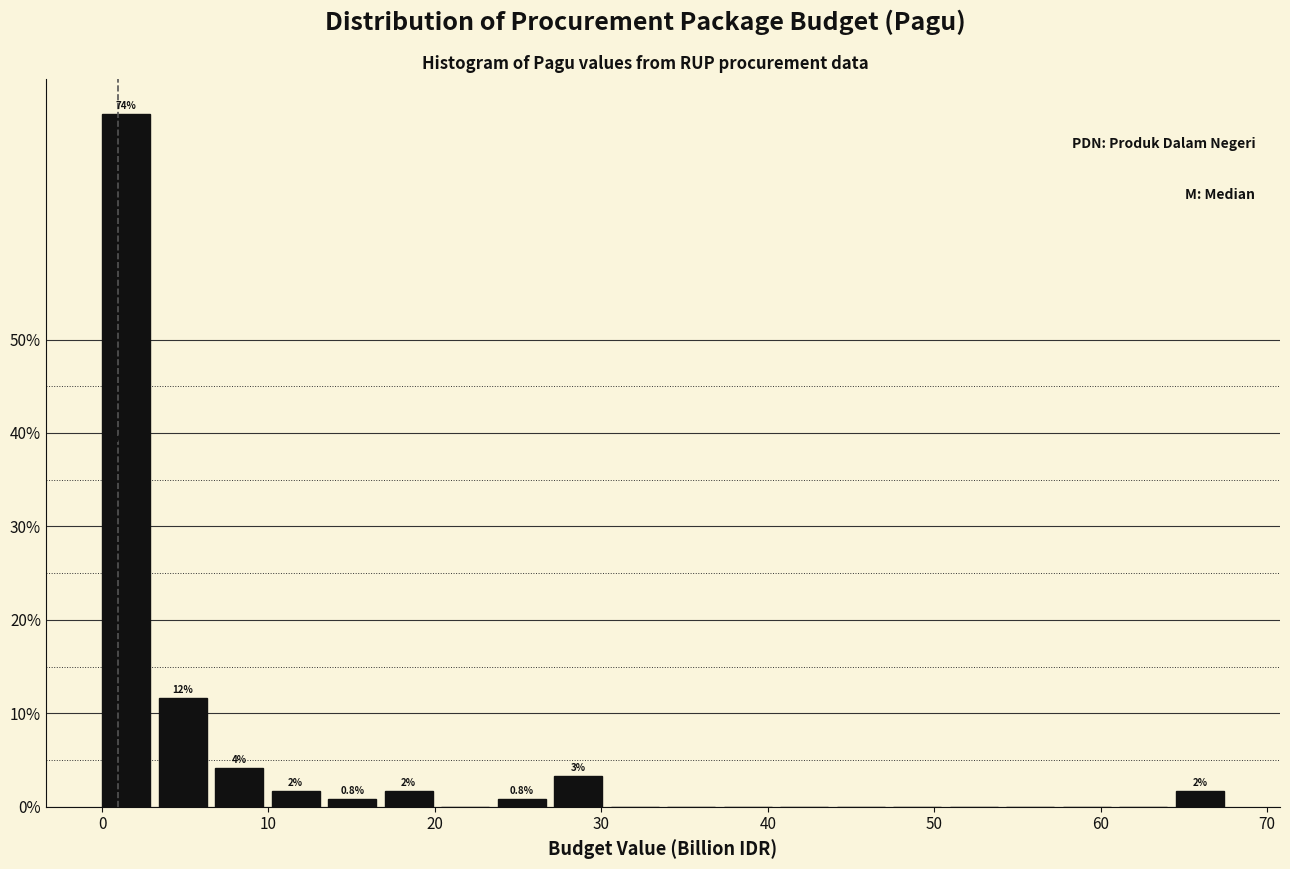

Read against the x-axis, roughly where is the centre of the tallest bar?

1